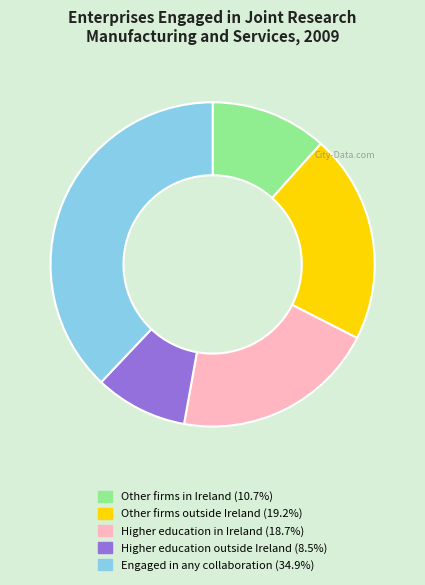

Does Other firms outside Ireland account for over 50% of the chart?

No